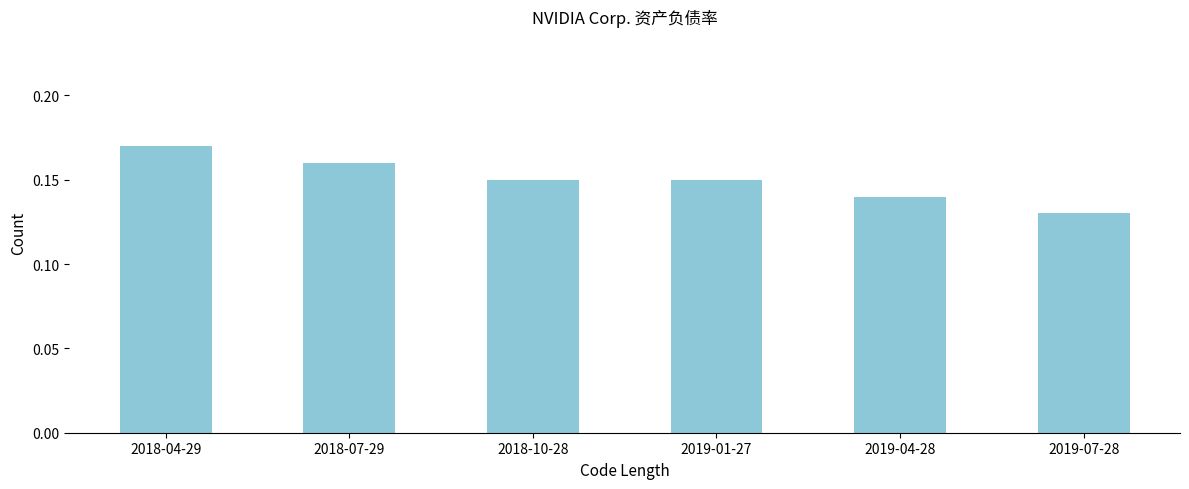

What position from the left is 2018-07-29?

2